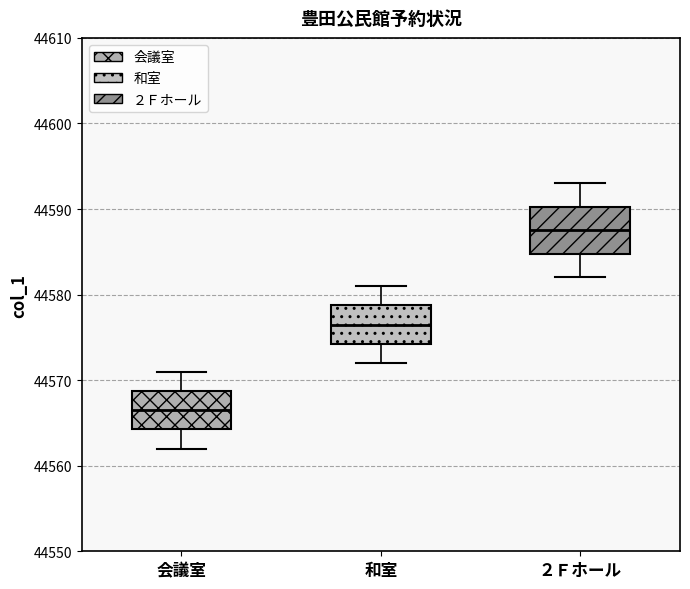

Reading left to right, read every box against the y-axis: the position of its median line, the range the box covers, and the ends of its whiskers. The values are not printed on the chart, so give them approximately, as read against the axis.

会議室: median 44567, box 44564 to 44569, whiskers 44562 to 44571
和室: median 44577, box 44574 to 44579, whiskers 44572 to 44581
２Ｆホール: median 44588, box 44585 to 44590, whiskers 44582 to 44593